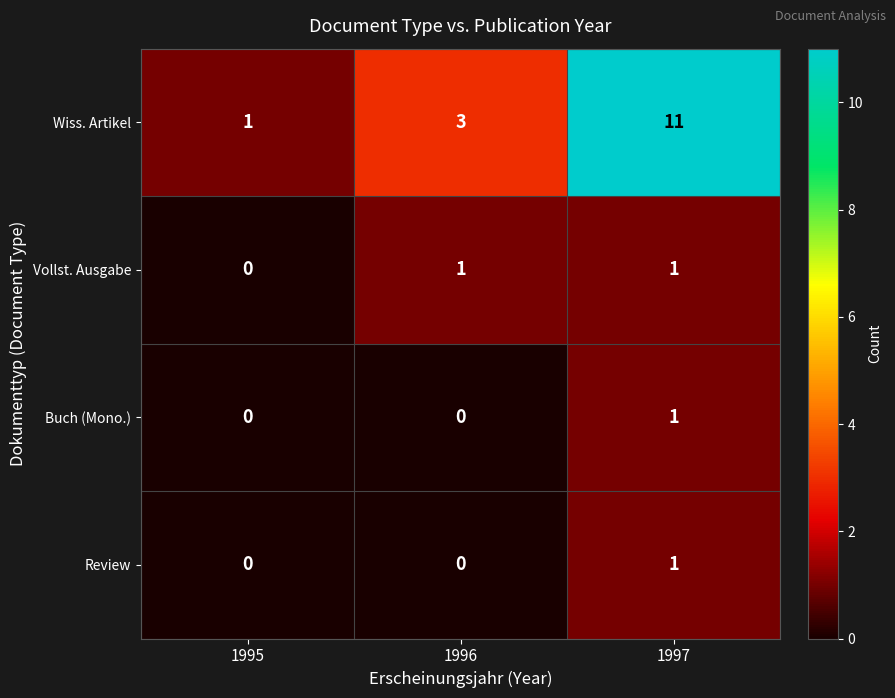

How many Buch (Mono.) values are between 0 and 1?

3